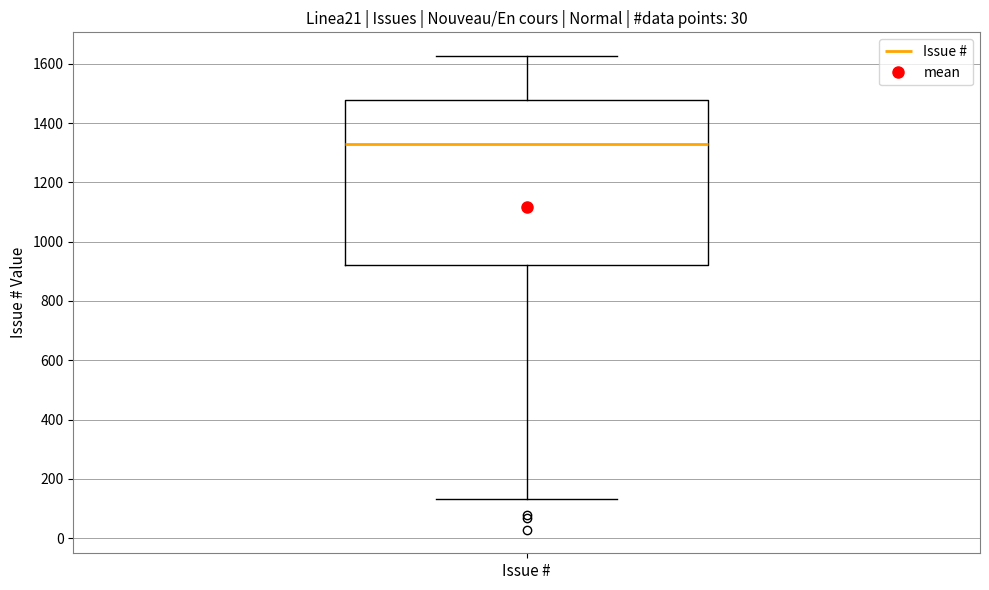

Transcribe this box plot: give where the median line is, the range the box spans, and where the two whiskers end, as read against the y-axis. The values are not printed on the chart, so give them approximately, as read against the axis.

median 1320, box 920 to 1480, whiskers 140 to 1620